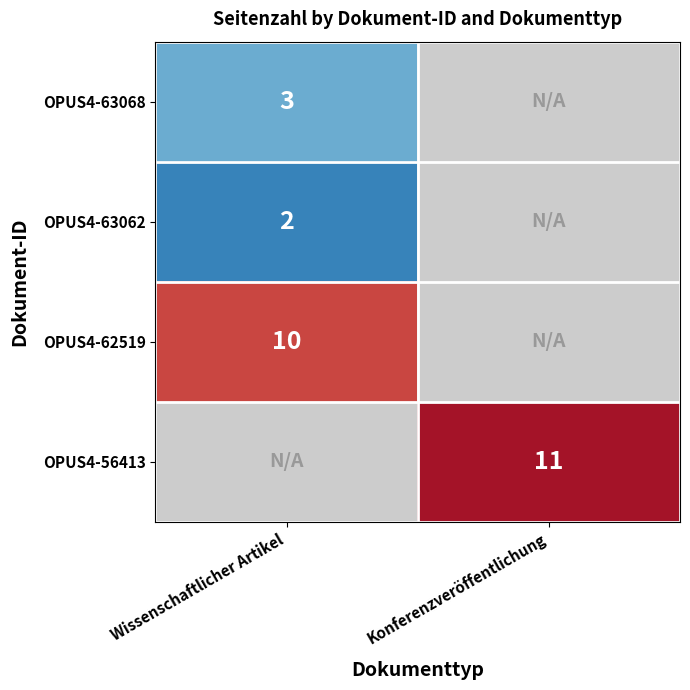

True or false: OPUS4-56413 has a value of 5 at Konferenzveröffentlichung.

False